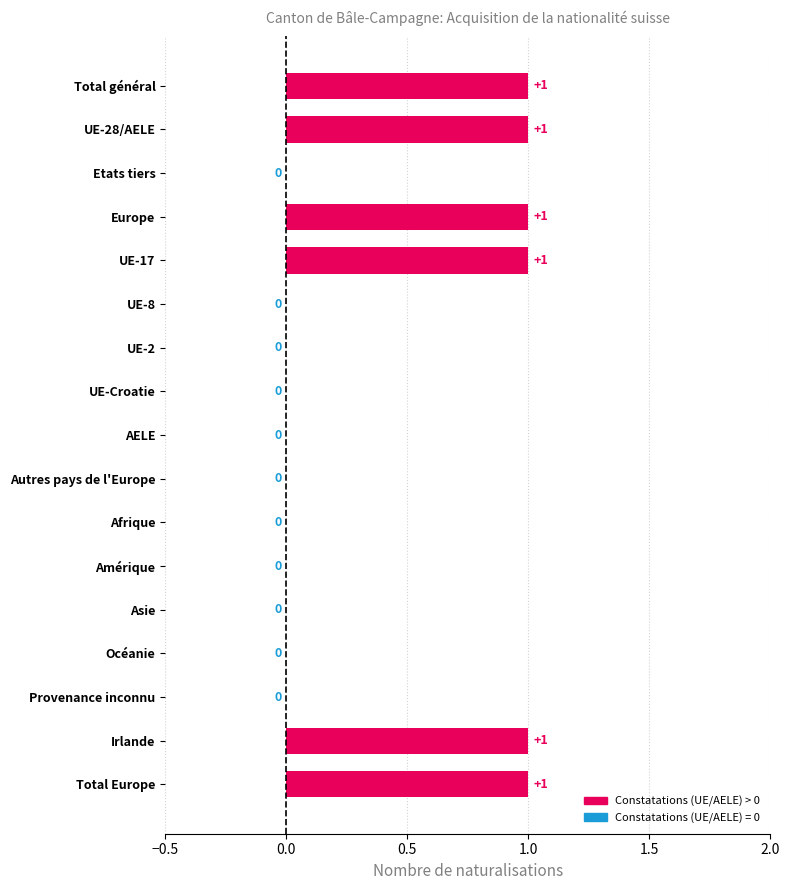

How many values are between 0 and 1?

17